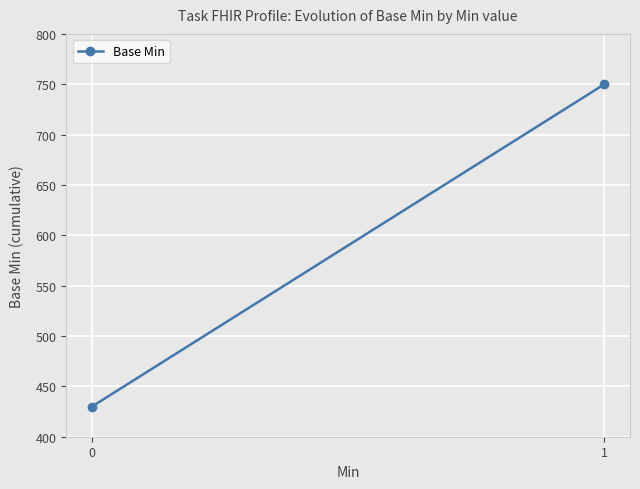

Reading right to left, extract all data points from this chart.

750	430